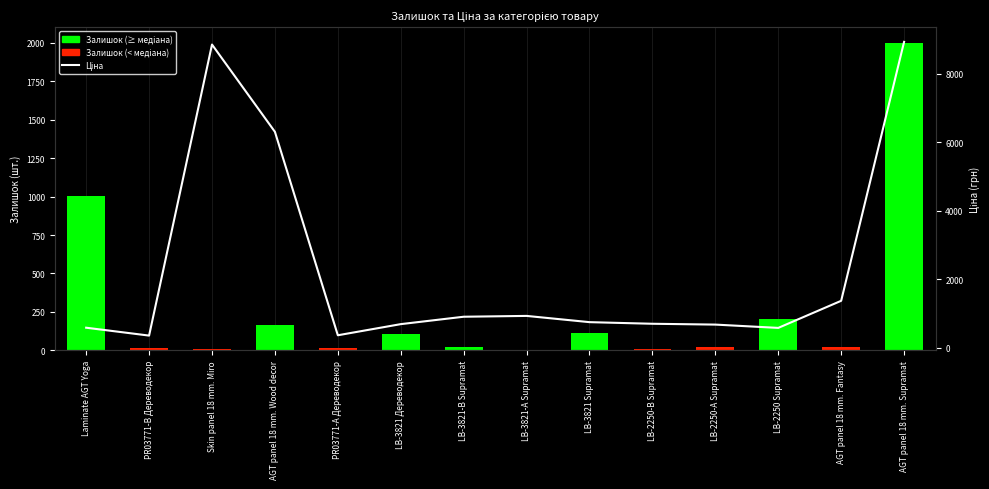

What is the difference between the maximum and minimum values?

8574.3